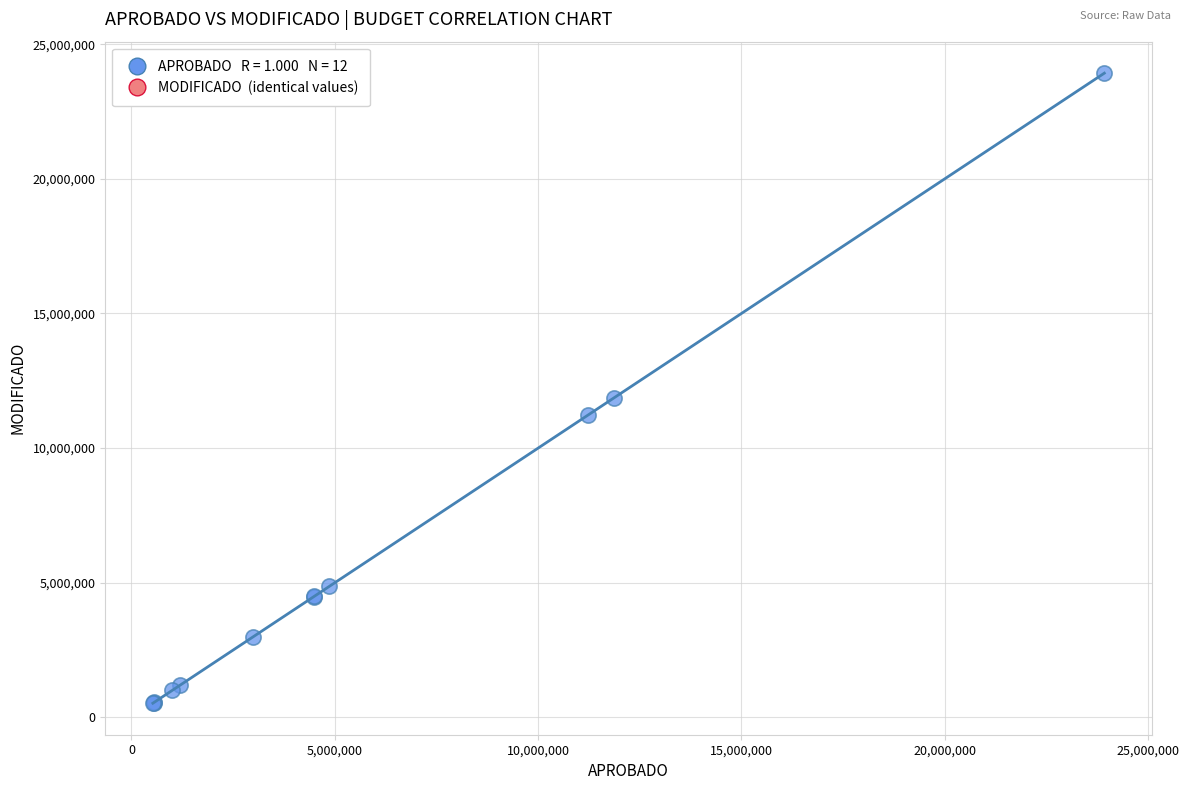

What Y value in the scatter plot is closest to 12225434?

11874000.0